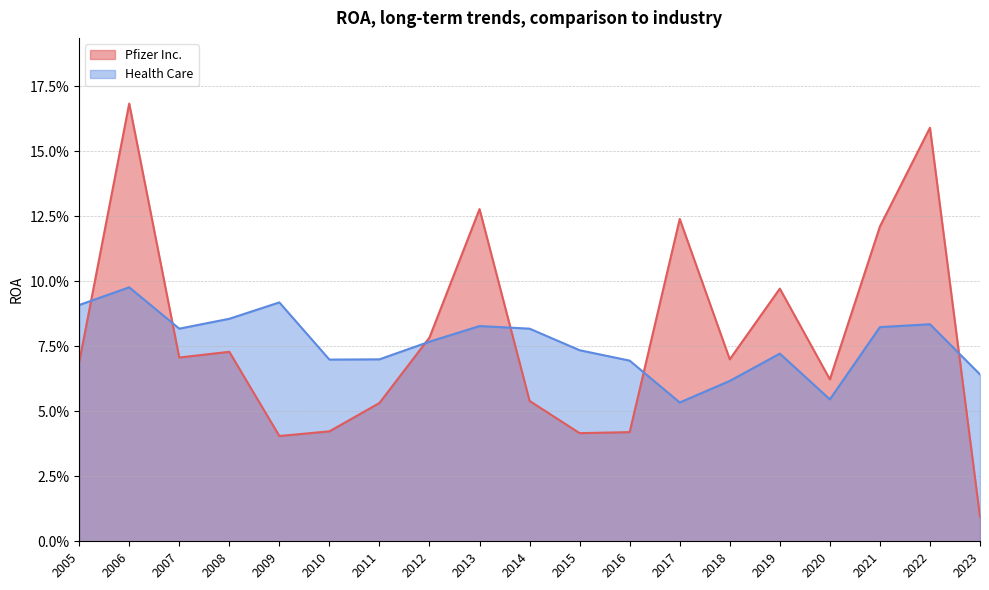

What is the sum of all Health Care values?

1.4